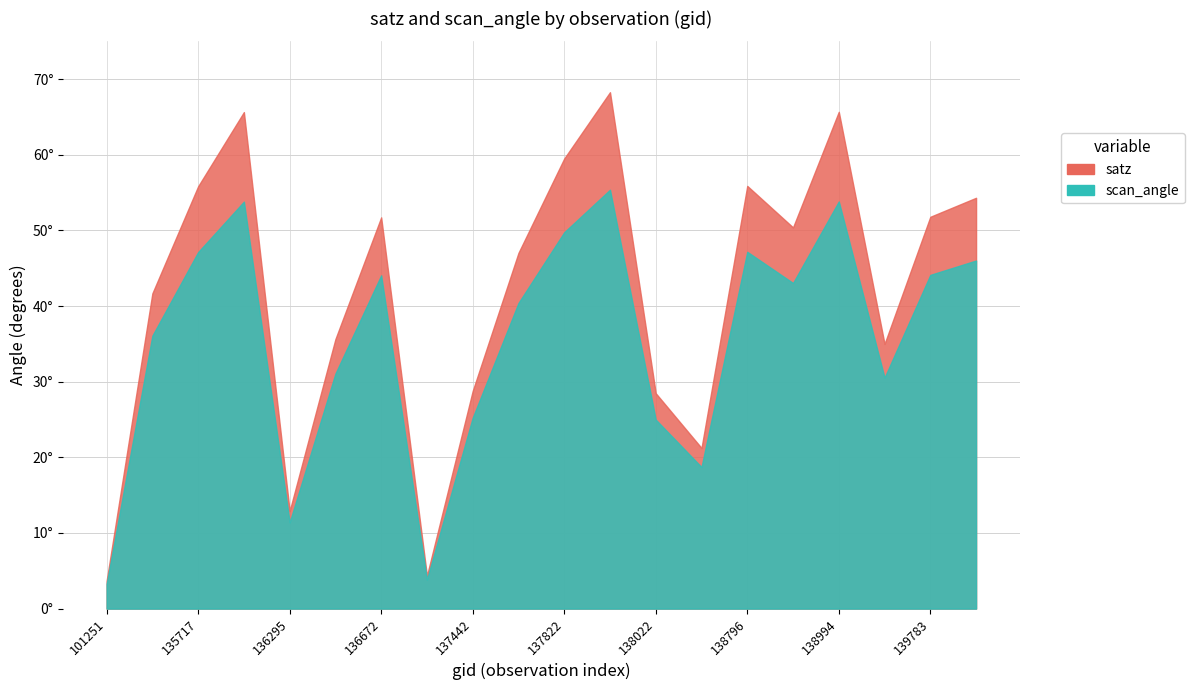

True or false: scan_angle has a value of 75.9 at 135717.

False